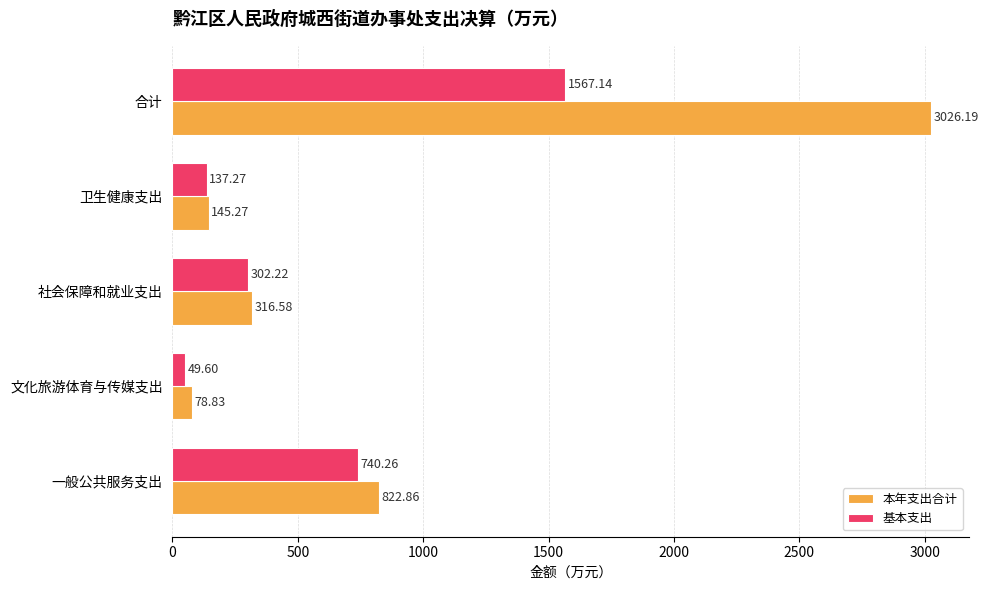

At which category is the sum across all series the highest?

合计